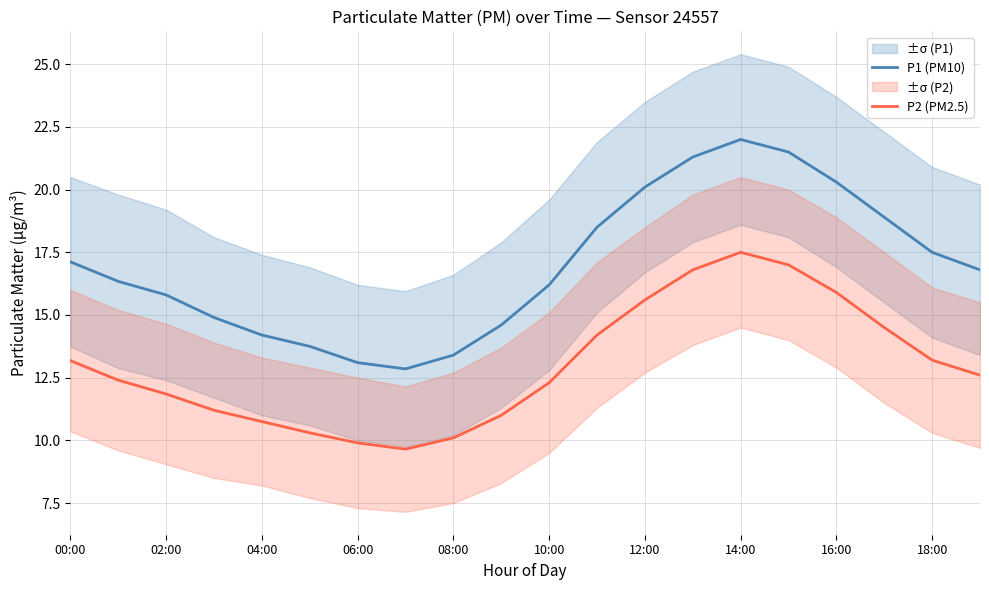

True or false: P1 (PM10) and P2 (PM2.5) cross at least once.

False